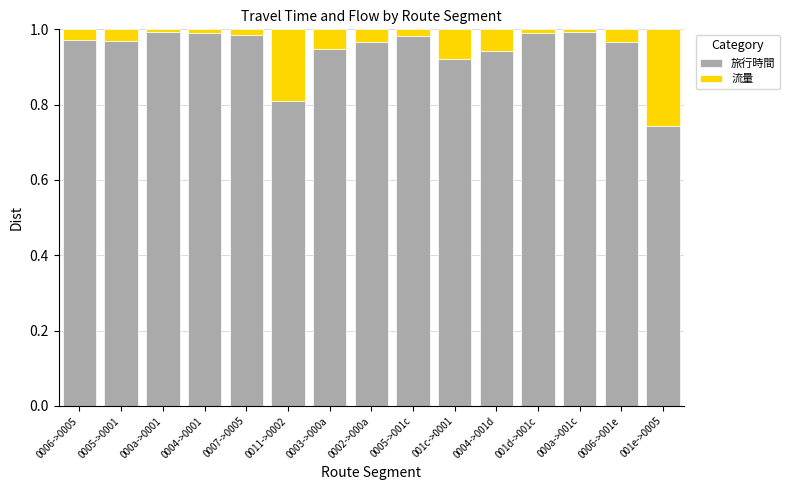

How many series are shown in this chart?

2